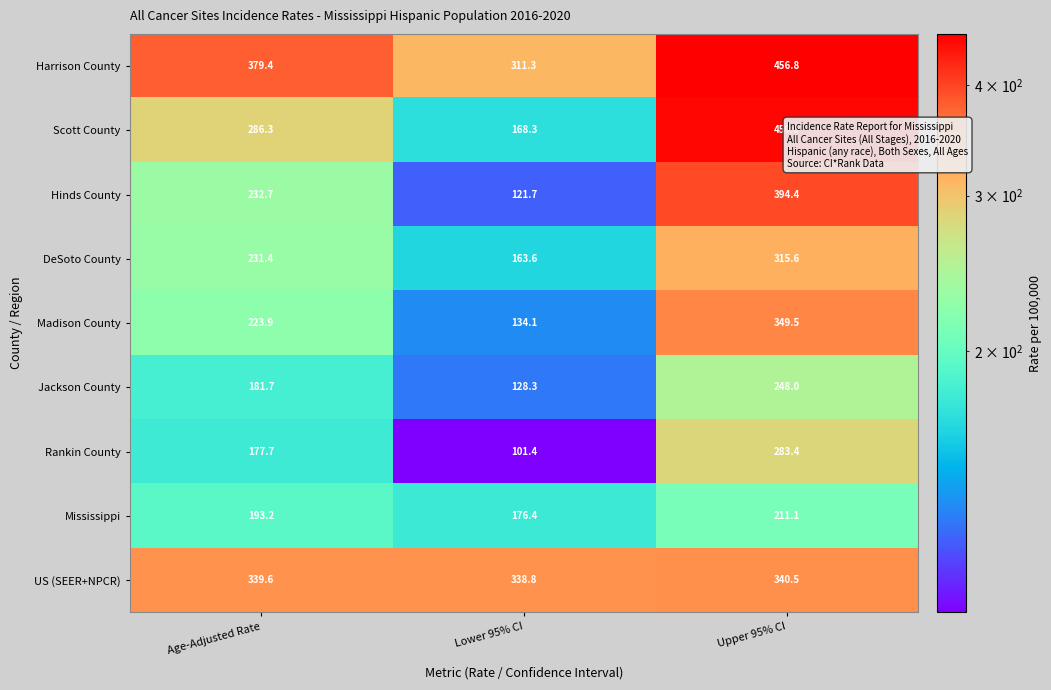

Rank the series by their maximum value, from lowest to highest.

Mississippi, Jackson County, Rankin County, DeSoto County, US (SEER+NPCR), Madison County, Hinds County, Scott County, Harrison County